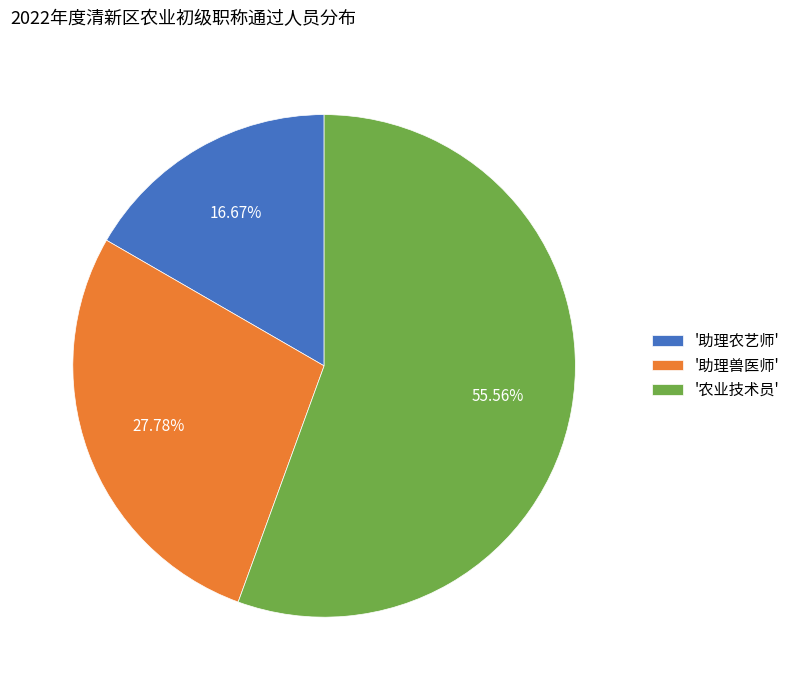

What is the ratio of the value at '助理兽医师' to the value at '农业技术员'?

0.5